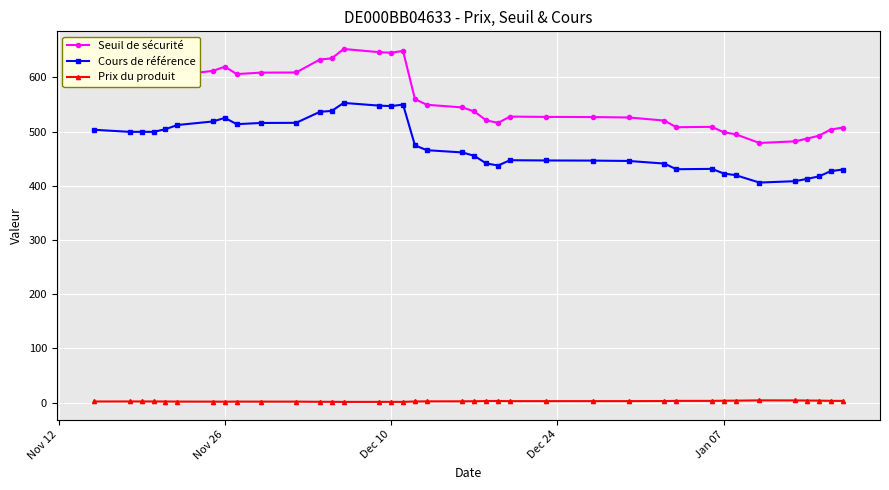

Which series has the widest spread of values?

Seuil de sécurité